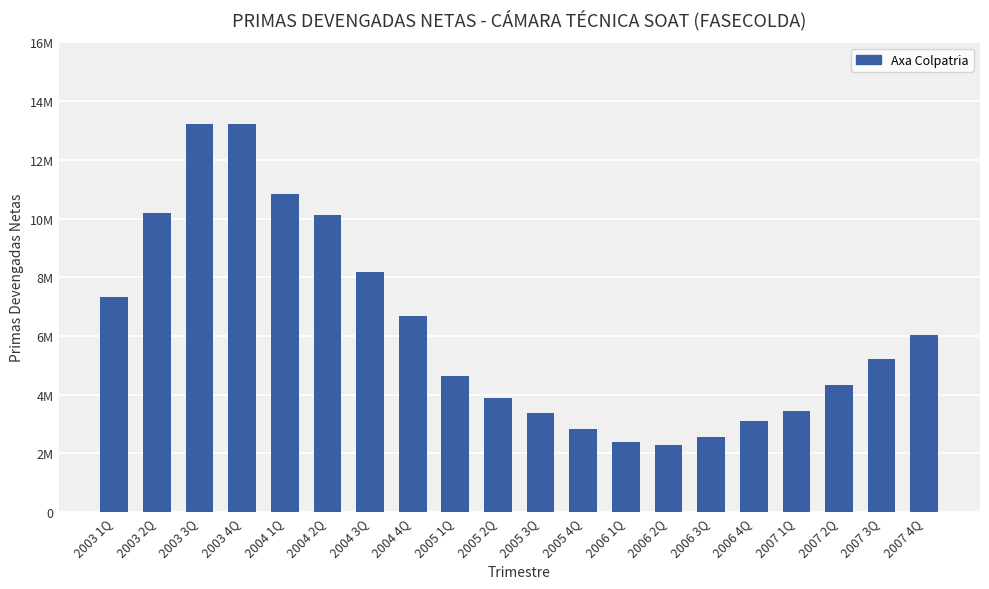

Does the chart contain any negative values?

No